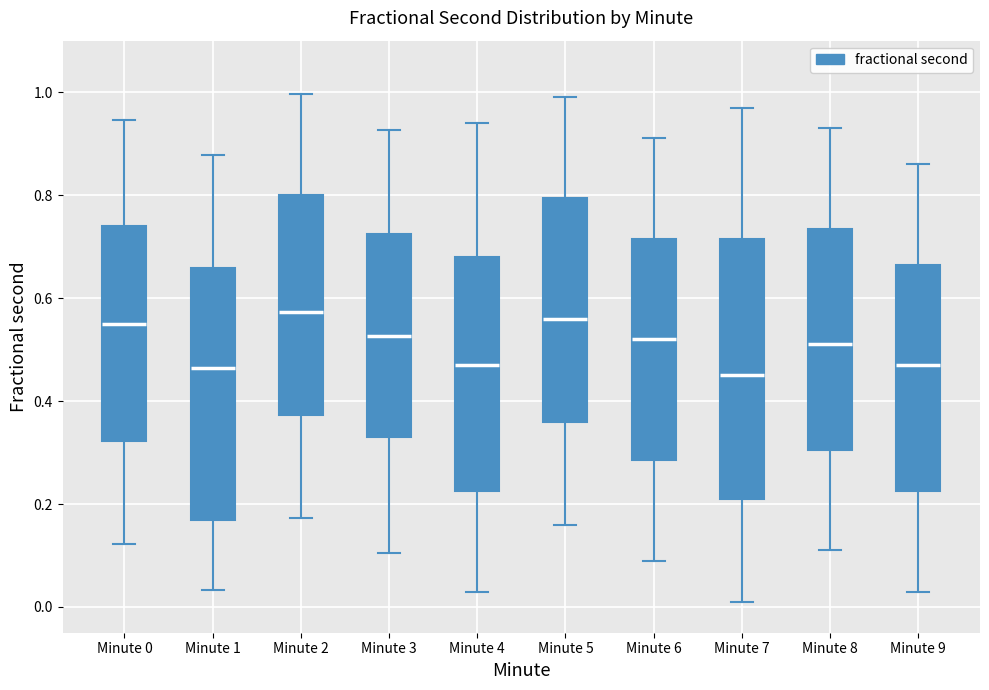

Reading left to right, transcribe this box plot: for each box, give where its median line is, the range the box spans, and where its two whiskers end, as read against the y-axis. The values are not printed on the chart, so give them approximately, as read against the axis.

Minute 0: median 0.56, box 0.32 to 0.74, whiskers 0.12 to 0.94
Minute 1: median 0.46, box 0.16 to 0.66, whiskers 0.04 to 0.88
Minute 2: median 0.58, box 0.38 to 0.80, whiskers 0.18 to 1.00
Minute 3: median 0.52, box 0.34 to 0.72, whiskers 0.10 to 0.92
Minute 4: median 0.48, box 0.22 to 0.68, whiskers 0.04 to 0.94
Minute 5: median 0.56, box 0.36 to 0.80, whiskers 0.16 to 1.00
Minute 6: median 0.52, box 0.28 to 0.72, whiskers 0.10 to 0.92
Minute 7: median 0.46, box 0.22 to 0.72, whiskers 0.02 to 0.98
Minute 8: median 0.52, box 0.30 to 0.74, whiskers 0.12 to 0.94
Minute 9: median 0.48, box 0.22 to 0.66, whiskers 0.04 to 0.86